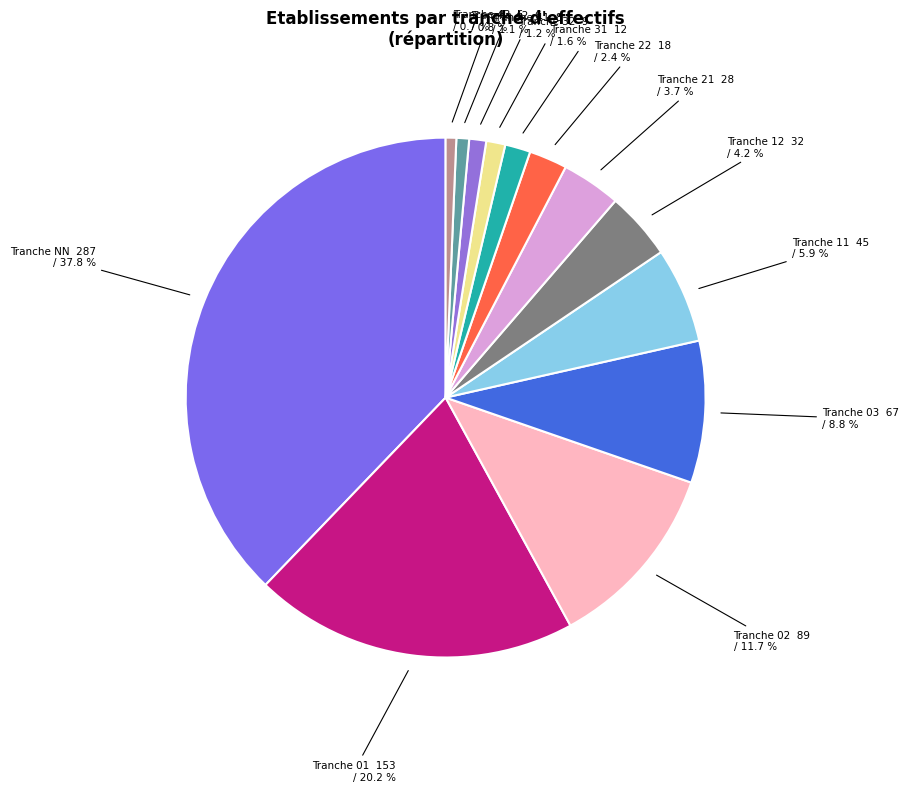

Between Tranche 22 and Tranche 03, which is larger?

Tranche 03